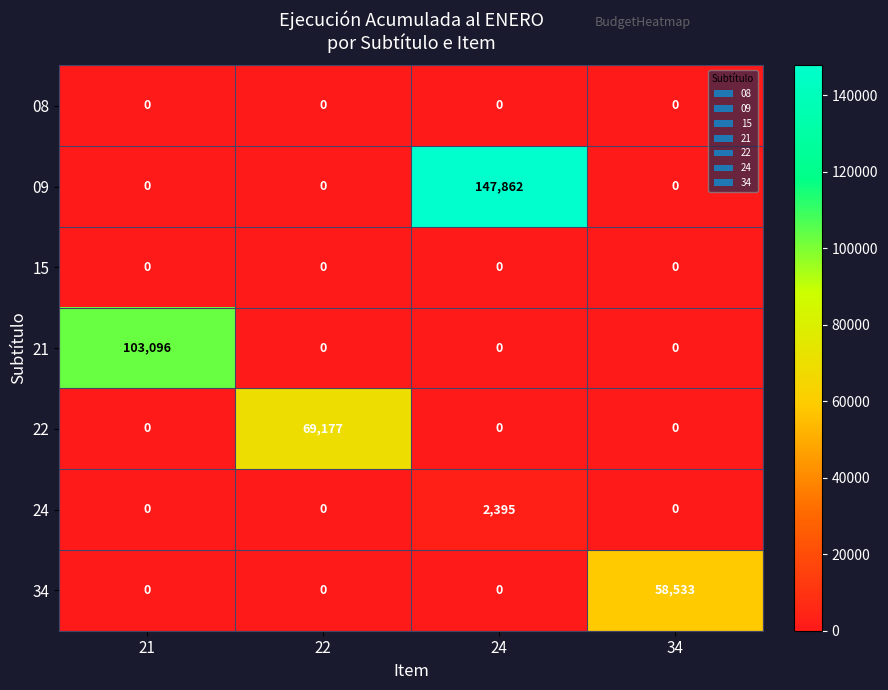

At which category is the sum across all series the highest?

24